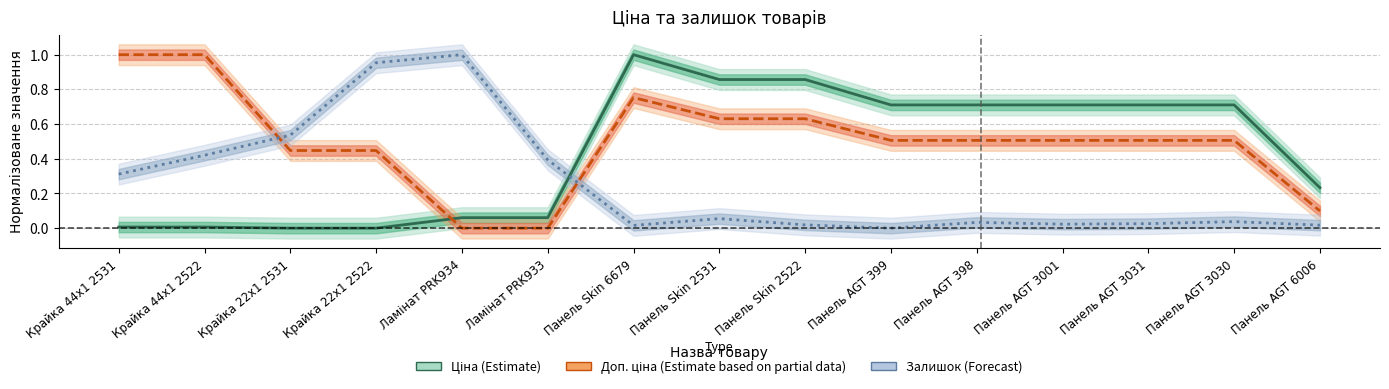

What is the average value of the Залишок series?

0.3